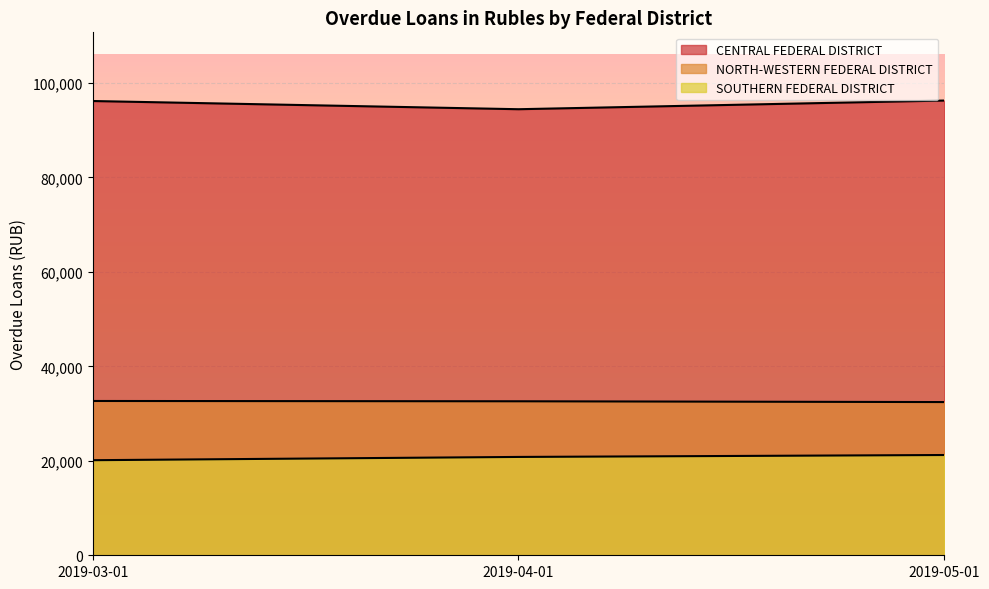

How many values in the CENTRAL FEDERAL DISTRICT series are below 96163?

1